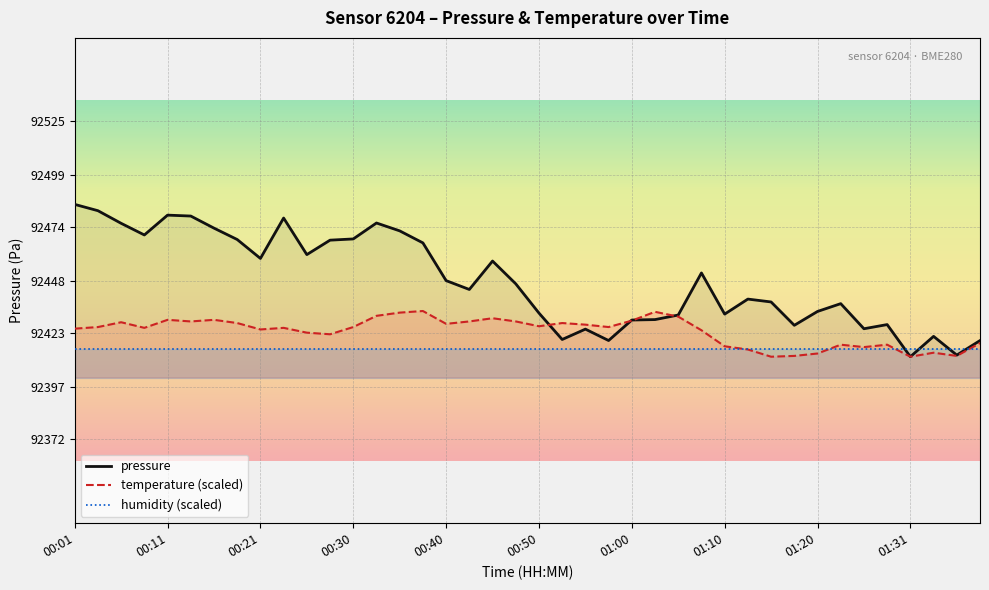

True or false: temperature (scaled) has more than 0 points higher than both neighbors.

True